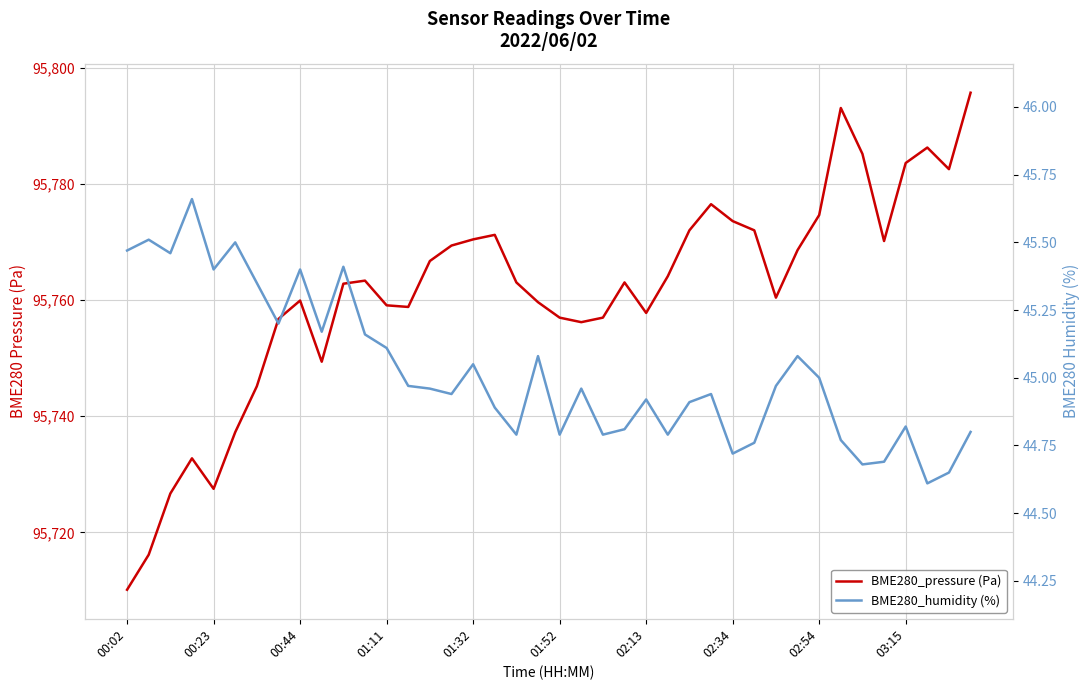

List the series in order of their peak value, highest first.

BME280_pressure (Pa), BME280_humidity (%)